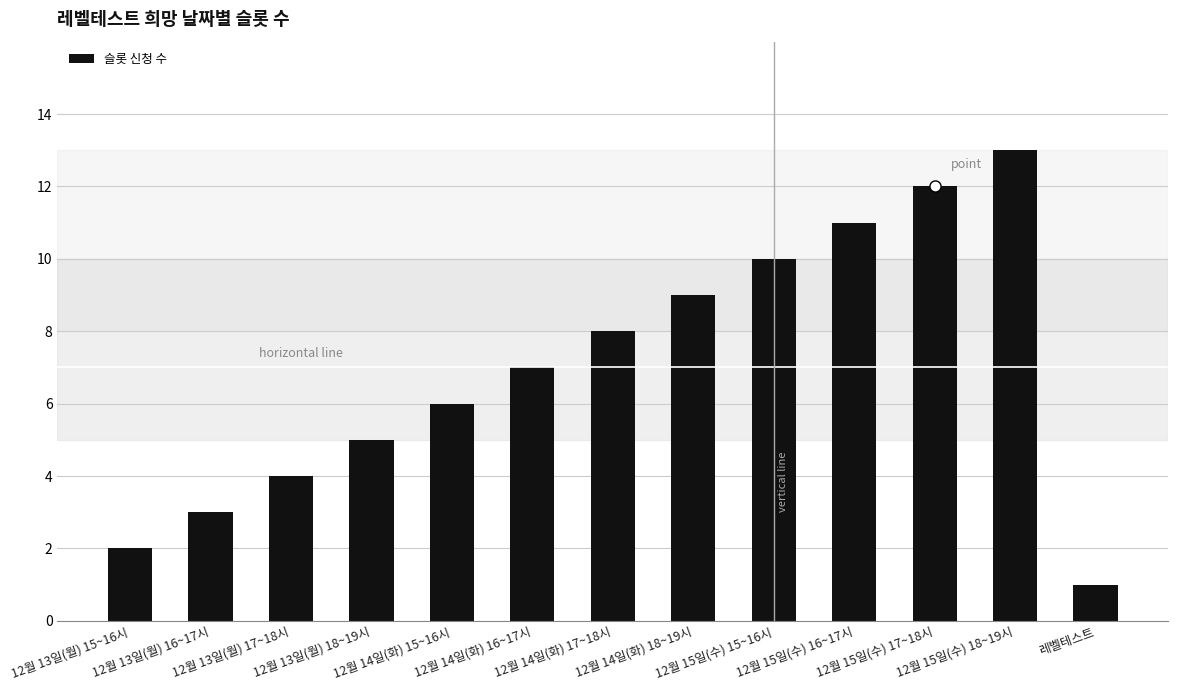

What is the value of the 4th bar from the left?

5